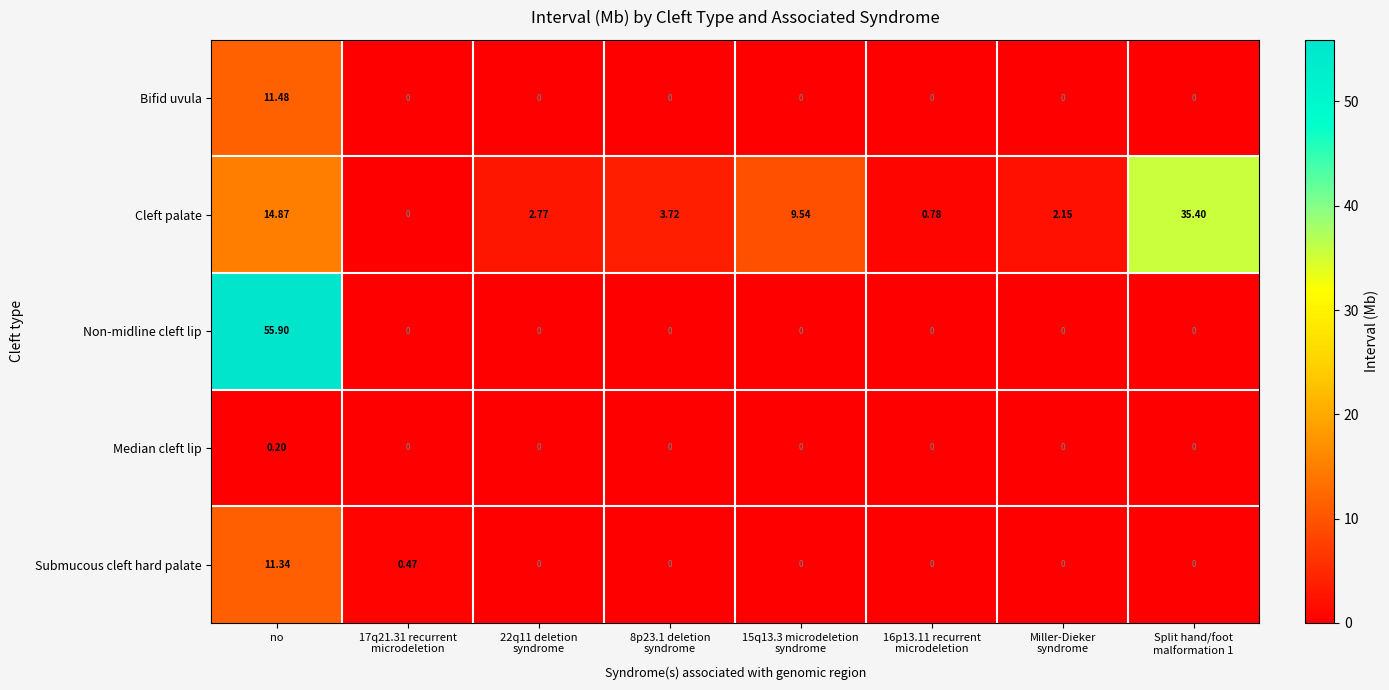

Rank the series by their maximum value, from highest to lowest.

Non-midline cleft lip, Cleft palate, Bifid uvula, Submucous cleft hard palate, Median cleft lip